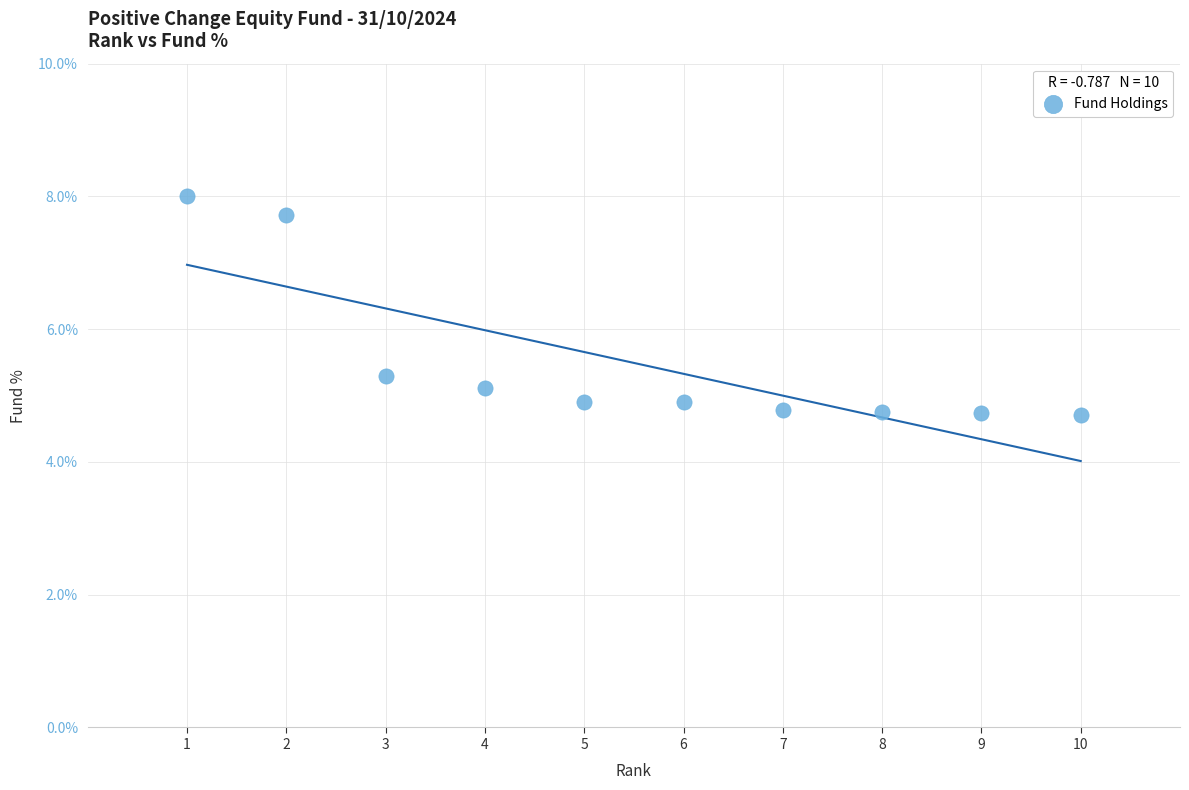

What is the range of X values (max minus min)?

9.0